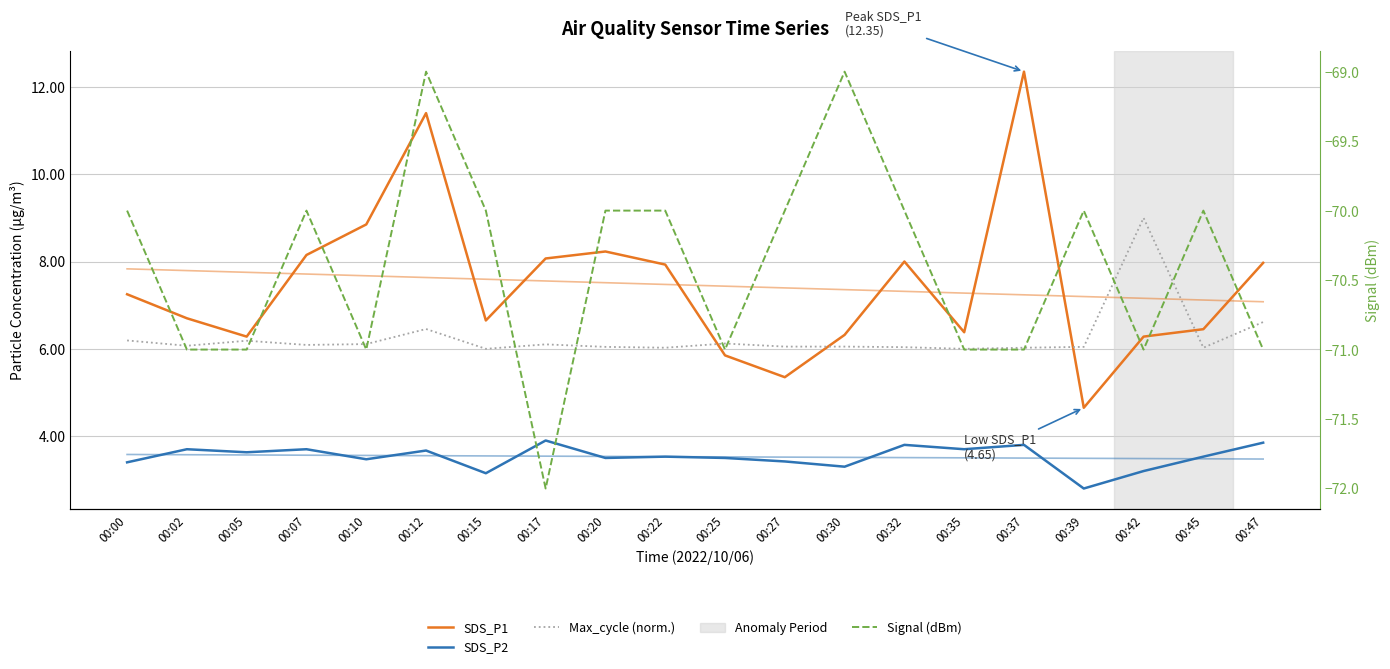

Count the number of data series in this chart.

4